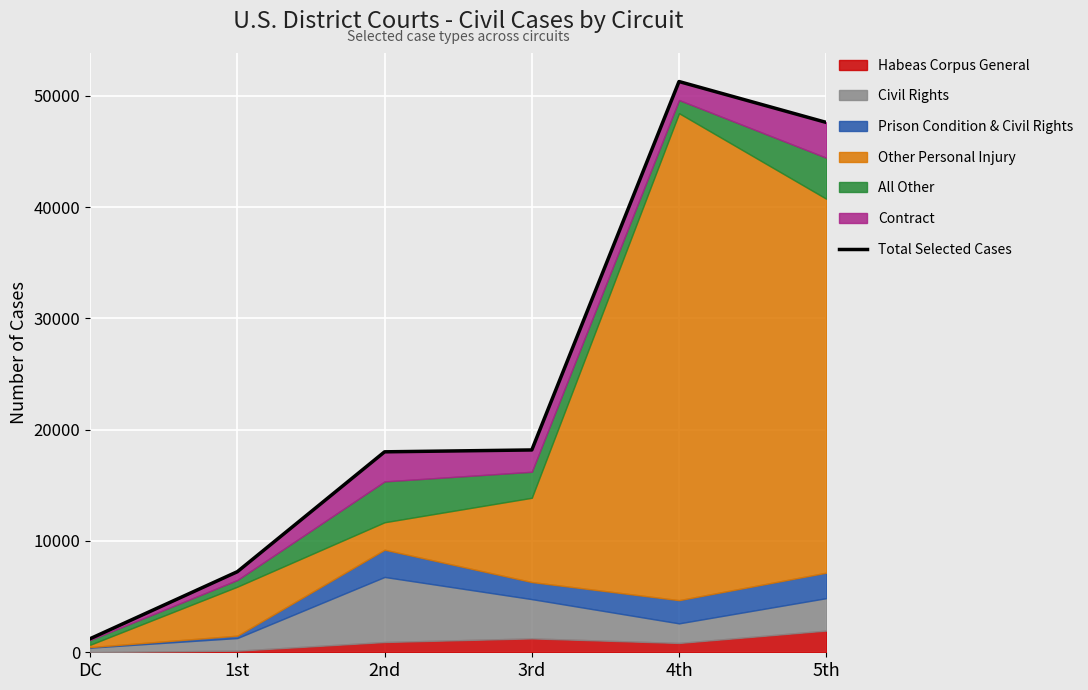

The chart shows a value of 18009 at 2nd. True or false?

True